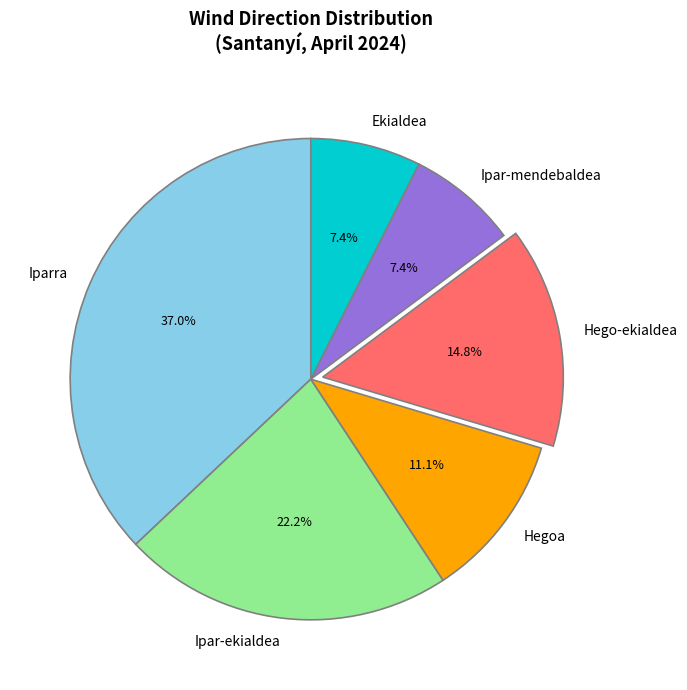

What portion of the pie excludes Iparra?

63.0%